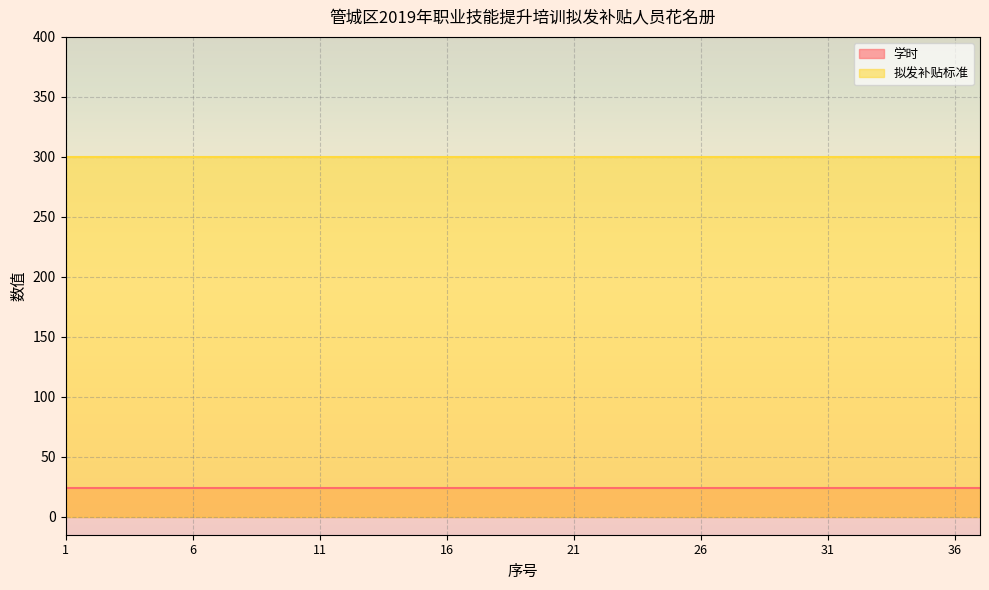

The value of 拟发补贴标准 at 35 is 300. True or false?

True